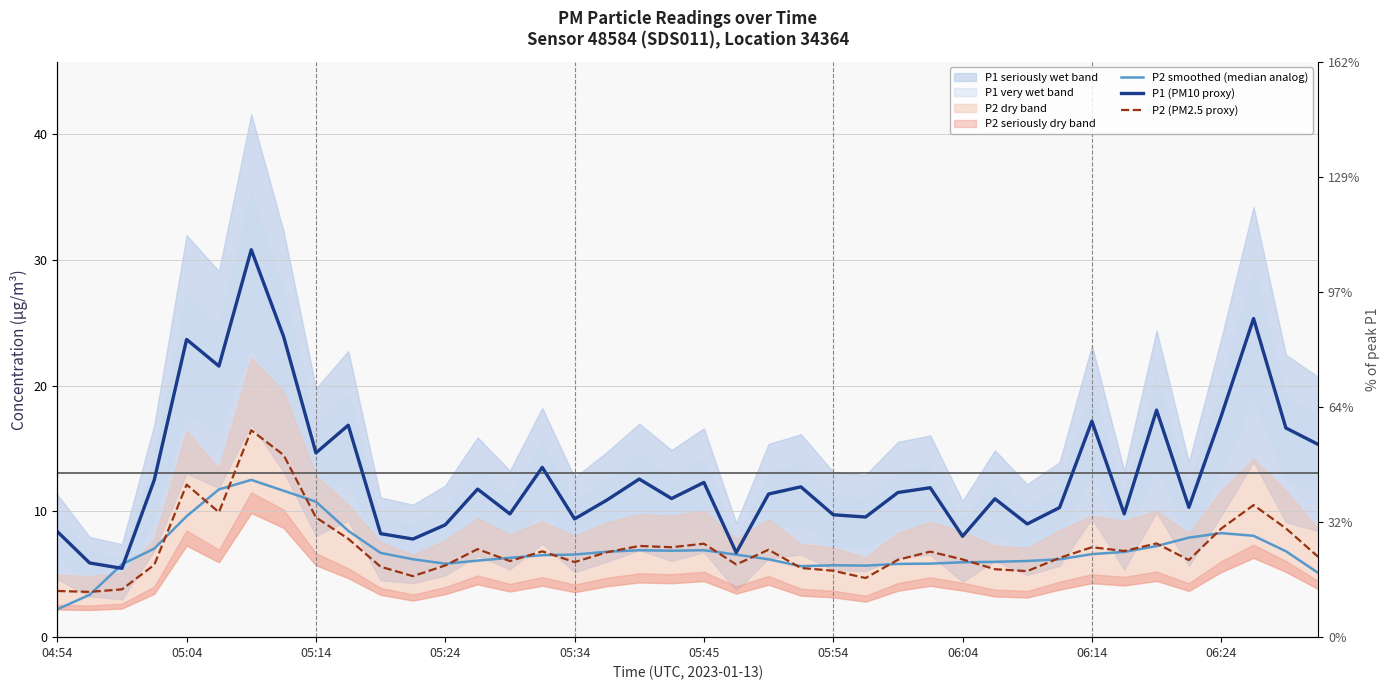

Reading right to left, transcribe all the data shown in this chart.

P2 smoothed (median analog): 5.1	6.8	8.1	8.3	7.9	7.2	6.8	6.6	6.2	6.1	6.0	6.0	5.8	5.8	5.7	5.7	5.6	6.2	6.6	6.9	6.9	6.9	6.8	6.6	6.5	6.3	6.1	5.8	6.2	6.7	8.5	10.8	11.6	12.5	11.7	9.6	7.0	5.8	3.4	2.2
P1 (PM10 proxy): 15.3	16.6	25.3	17.6	10.3	18.1	9.8	17.2	10.3	9.0	11.0	8.0	11.9	11.5	9.6	9.7	11.9	11.4	6.7	12.3	11.0	12.6	10.9	9.4	13.5	9.8	11.8	8.9	7.8	8.2	16.9	14.7	23.9	30.8	21.6	23.7	12.5	5.5	5.9	8.4
P2 (PM2.5 proxy): 6.4	8.7	10.5	8.6	6.1	7.5	6.8	7.2	6.3	5.2	5.4	6.2	6.8	6.2	4.7	5.3	5.5	7.0	5.8	7.4	7.2	7.2	6.8	6.0	6.8	6.0	7.0	5.7	4.8	5.6	7.8	9.5	14.5	16.4	9.9	12.1	5.8	3.8	3.6	3.7